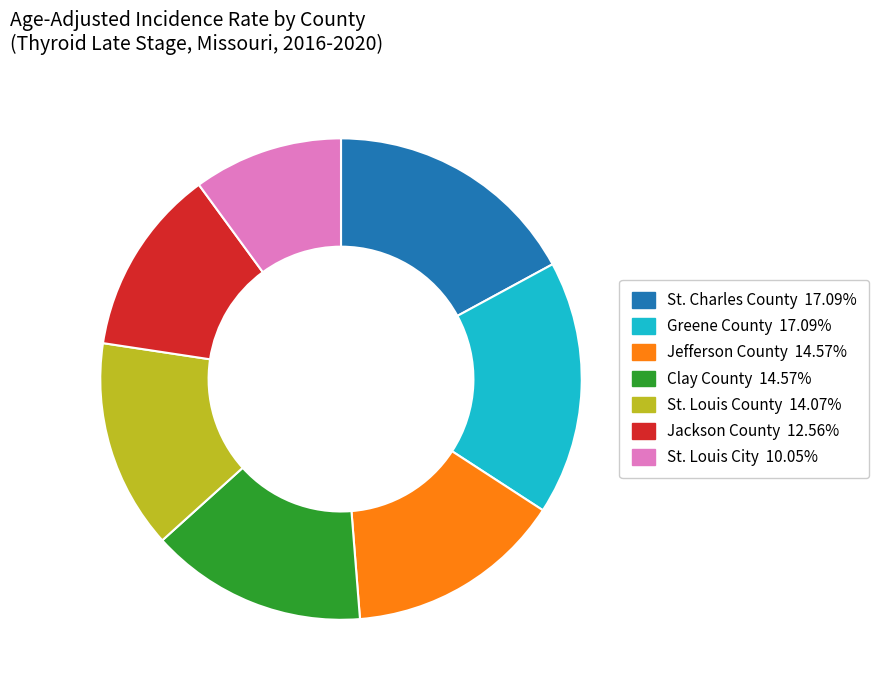

How many segments does this pie chart have?

7